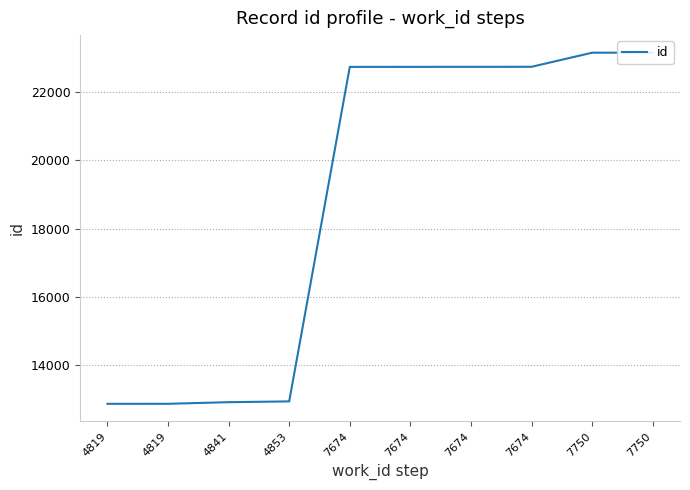

Does the chart have visible grid lines?

Yes